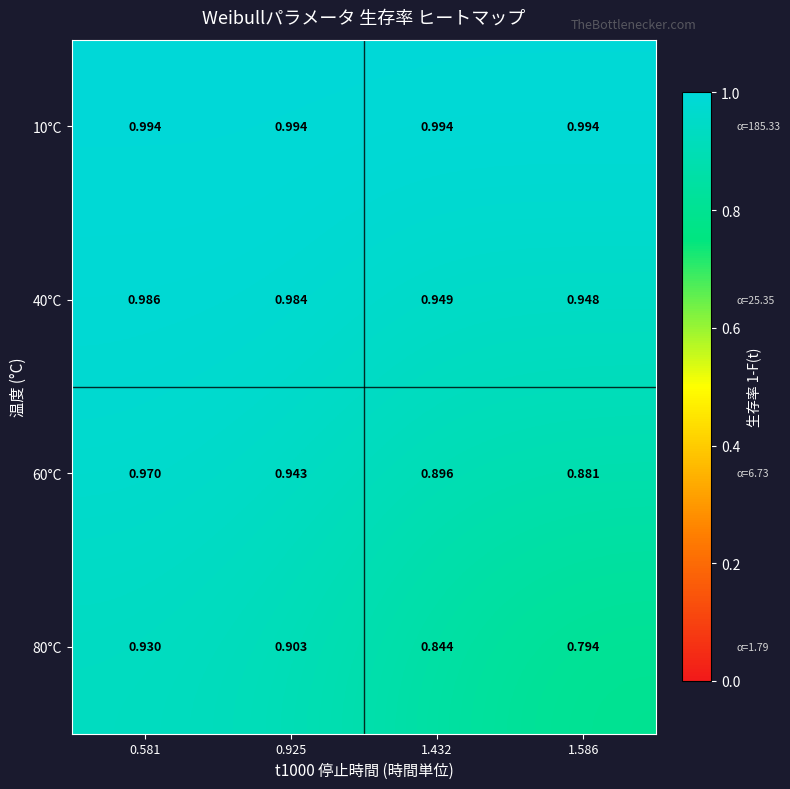

Which category has the lowest value across all series?

1.586